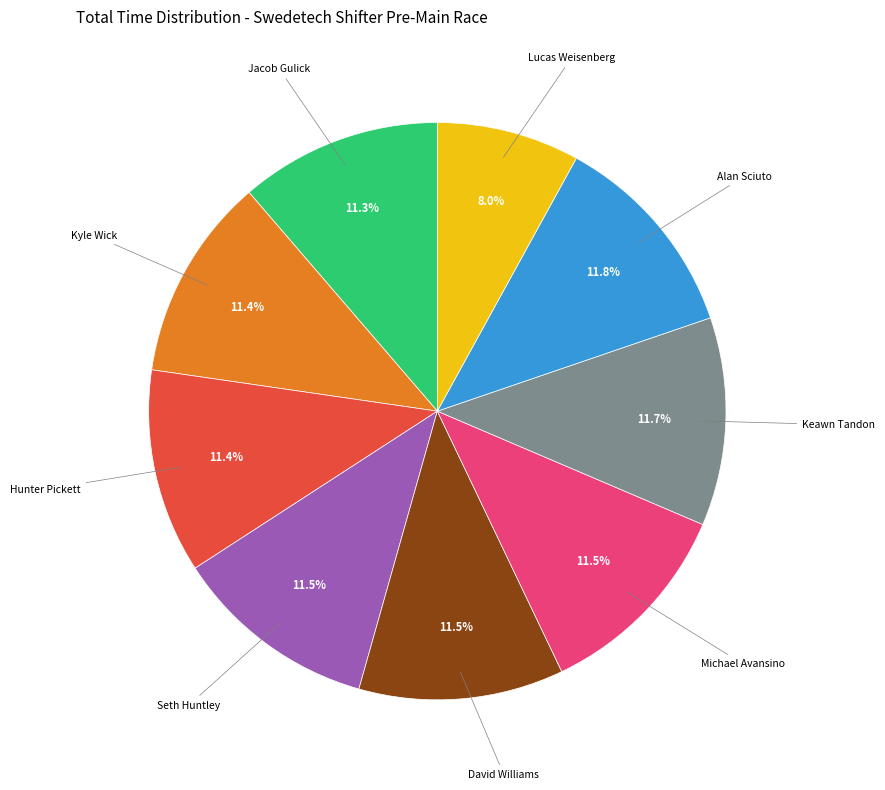

Is there any slice that represents more than half of the pie?

No